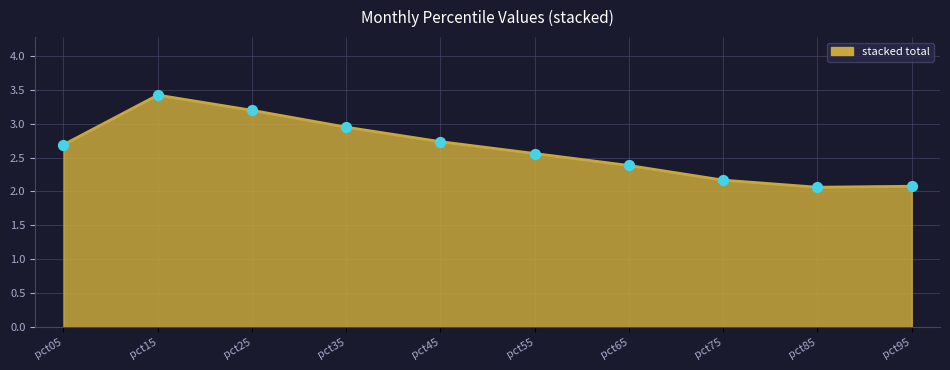

Which category has the highest value across all series?

pct15